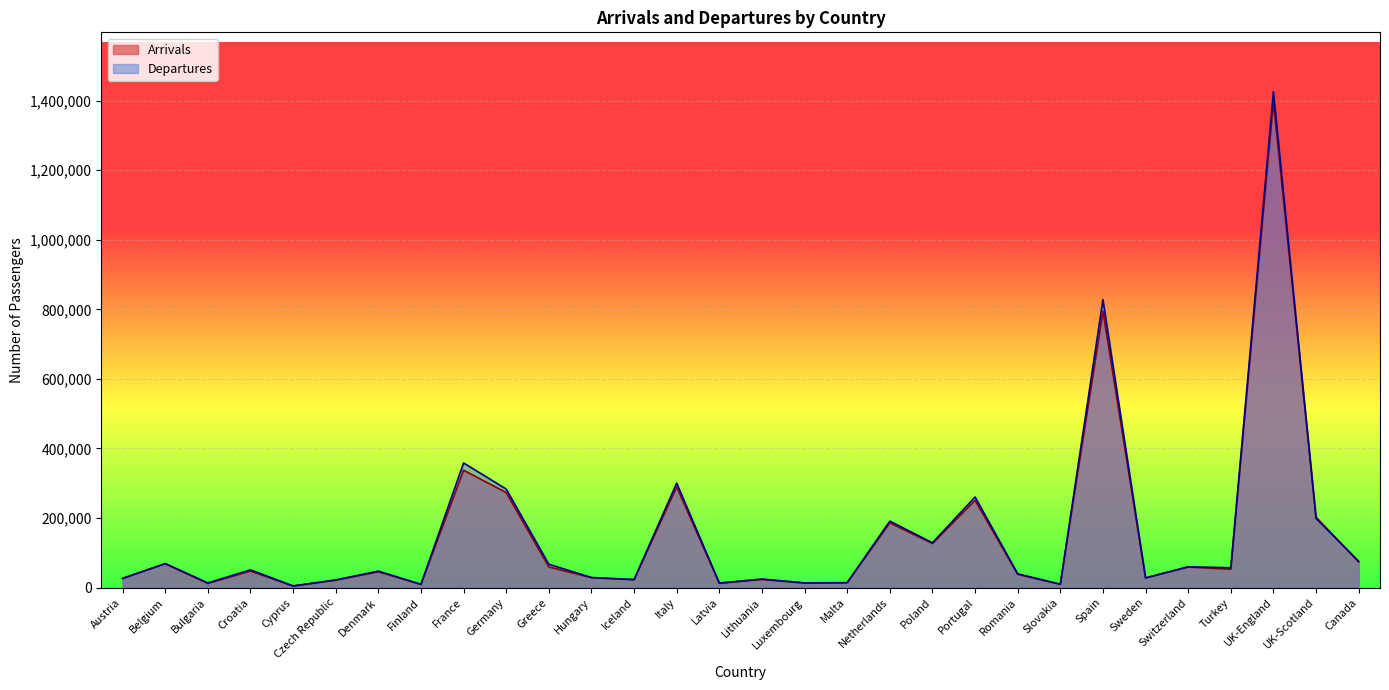

At which label is Arrivals closest to 700726?

Spain